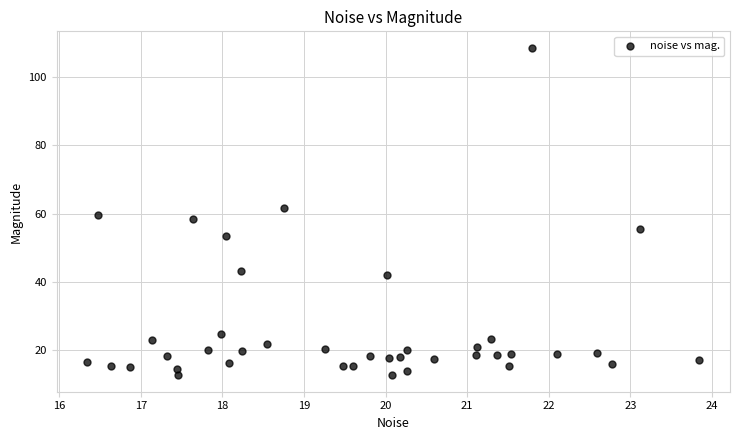

What is the range of Y values (max minus min)?

96.2